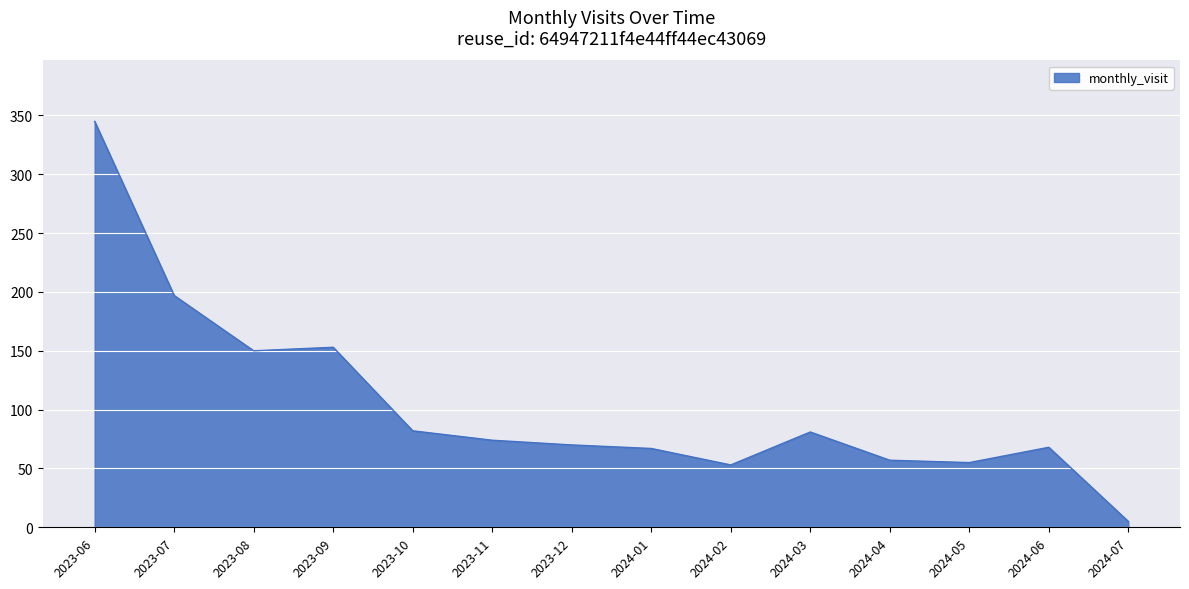

Approximately how many times larger is the value at 2023-07 compared to 2023-12?

2.8